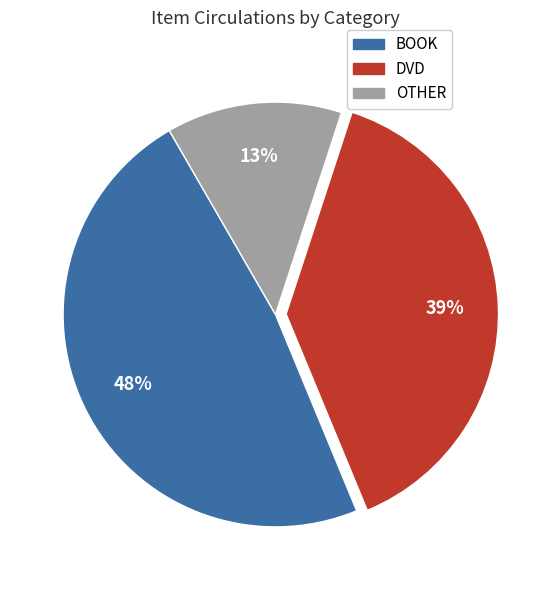

To the nearest percent, what percentage of the pie is OTHER?

13%